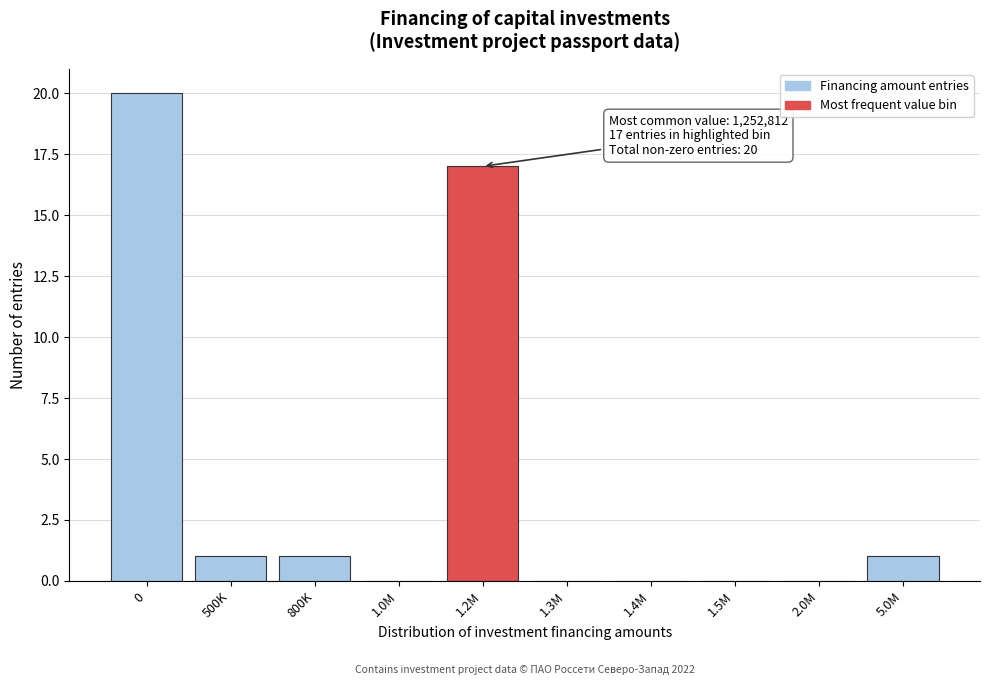

Reading right to left, extract all data points from this chart.

5.0M=1	2.0M=0	1.5M=0	1.4M=0	1.3M=0	1.2M=17	1.0M=0	800K=1	500K=1	0=20